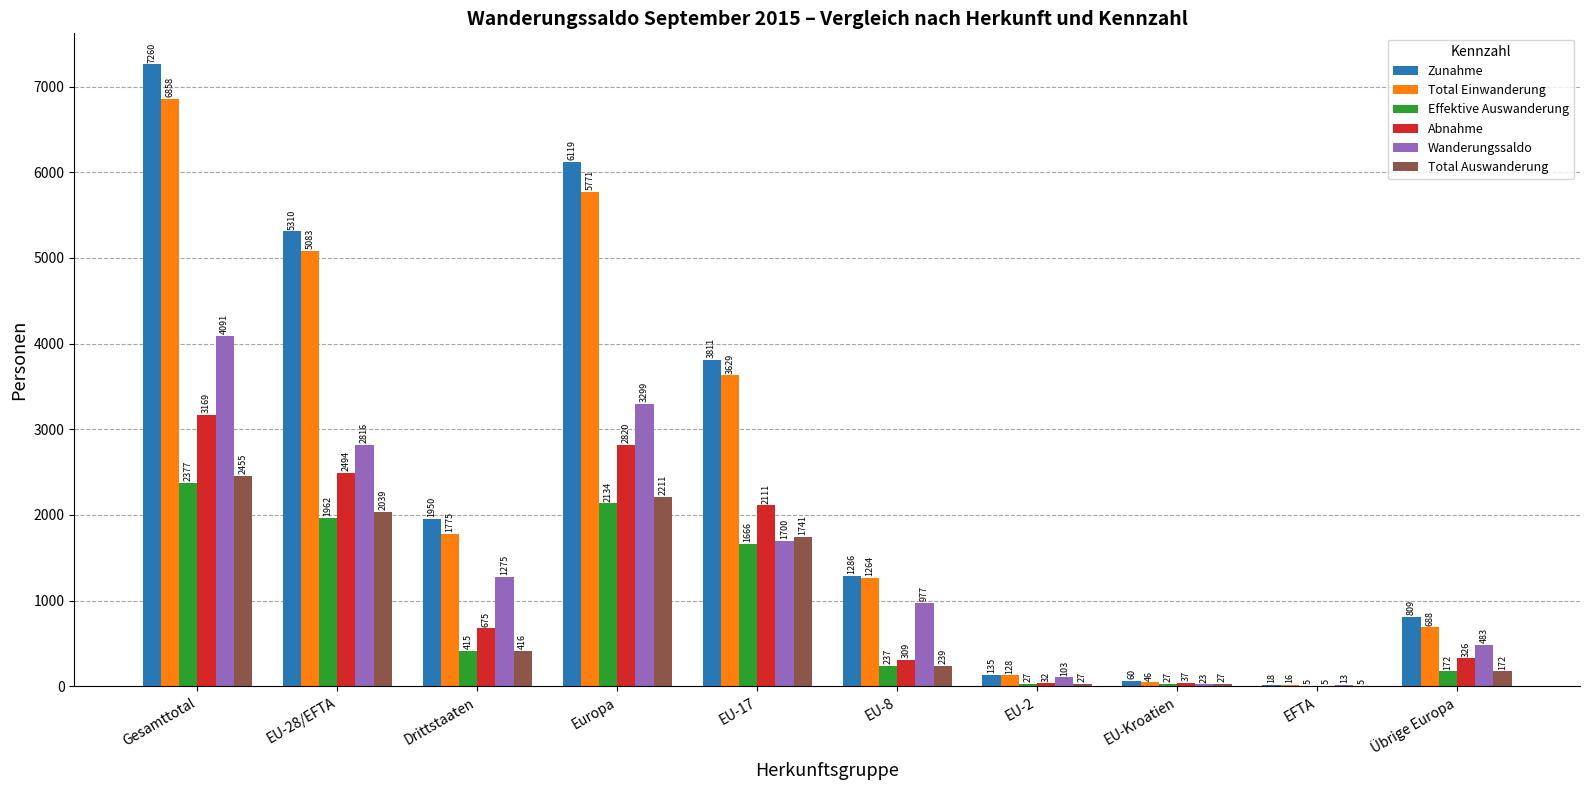

The Total Einwanderung series shows 16 at EFTA. True or false?

True